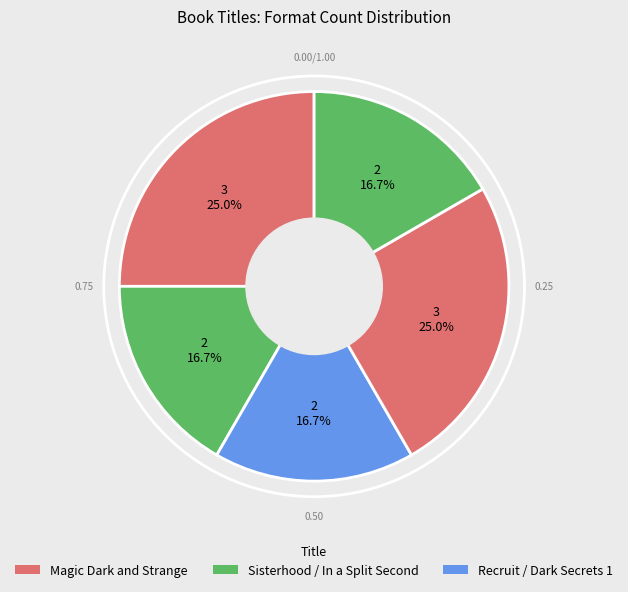

How many slices are in this pie chart?

5